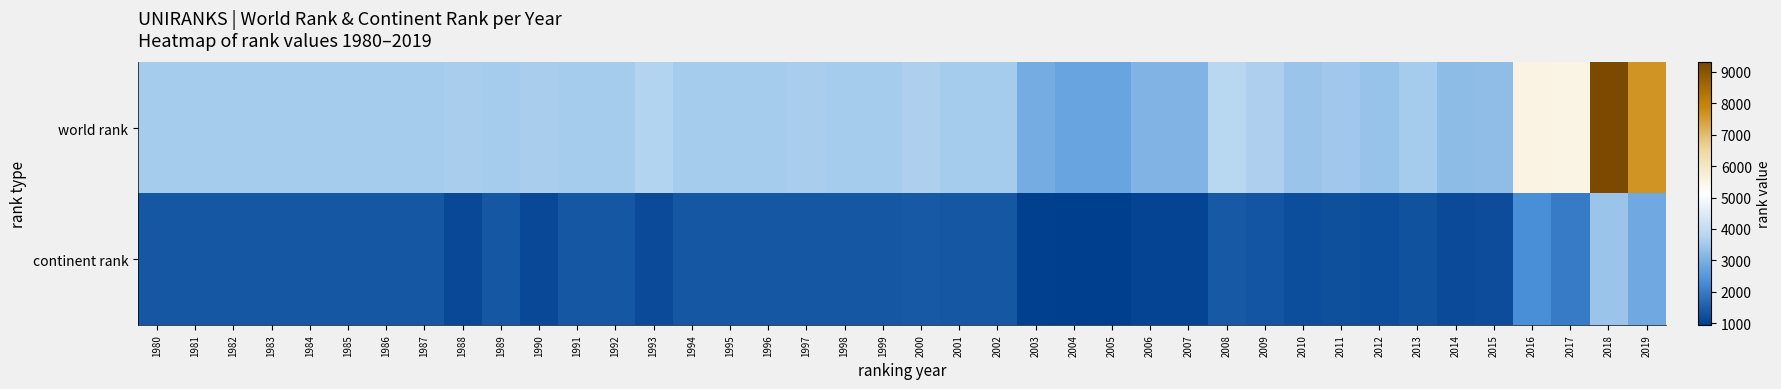

What is the total value across all series at 1988?

4730